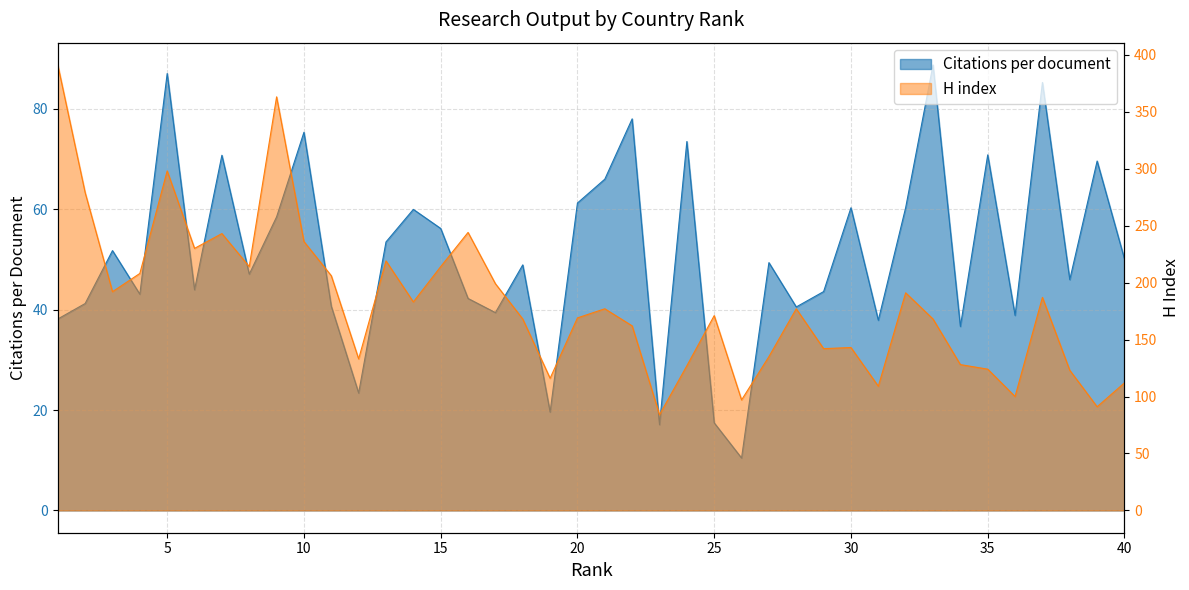

At how many categories does at least one series exceed 331?

2